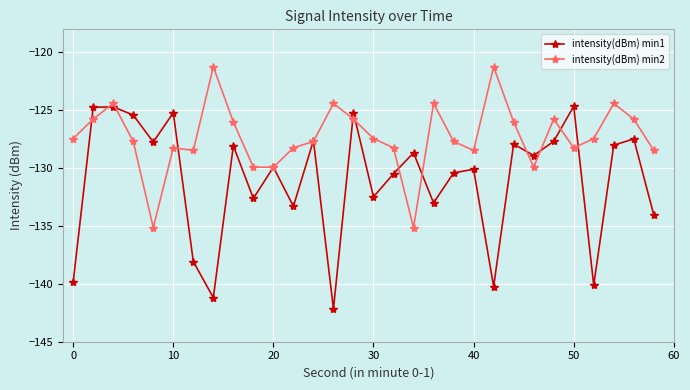

Is this an area chart (filled region under the line)?

No